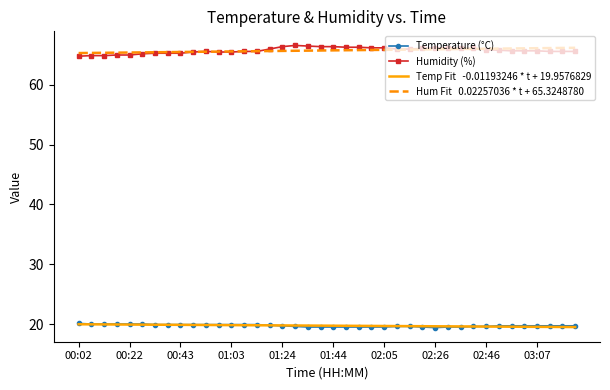

What is the greatest value displayed?

66.6